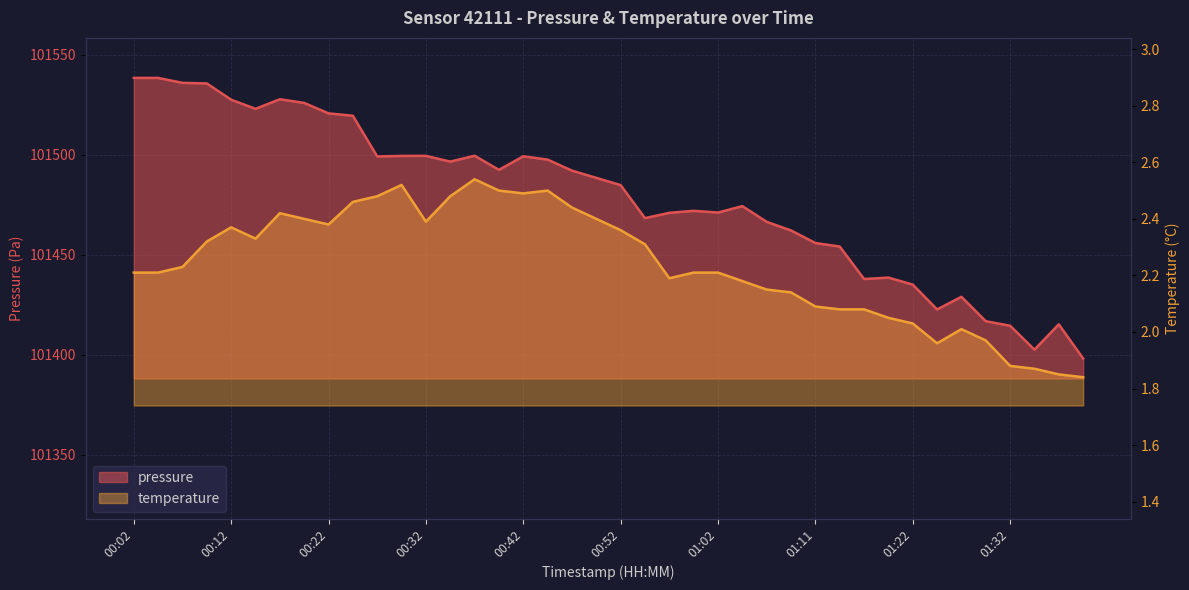

What are all the series names shown in the legend?

pressure, temperature